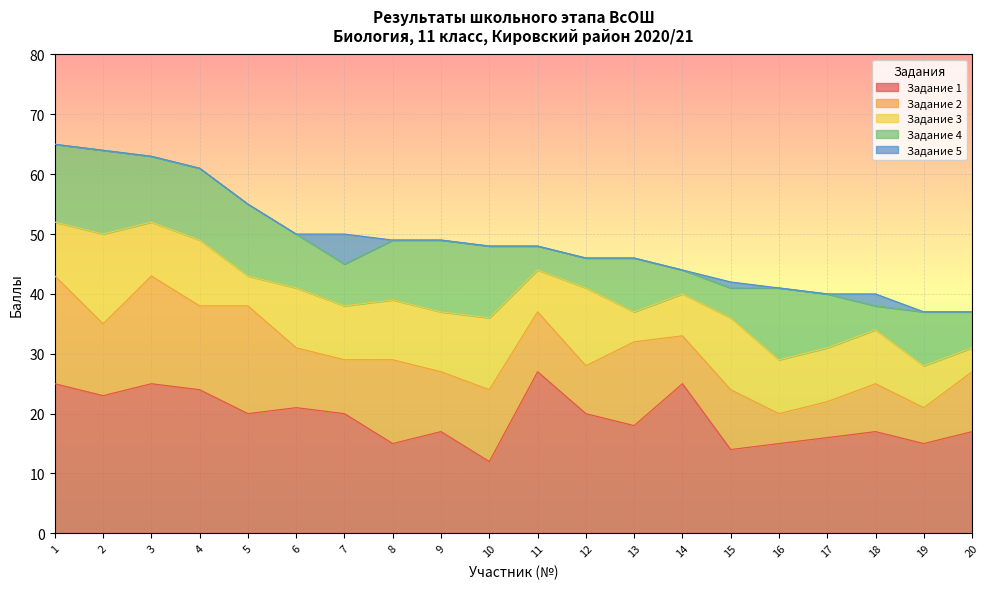

At which label does Задание 4 first exceed 9?

1